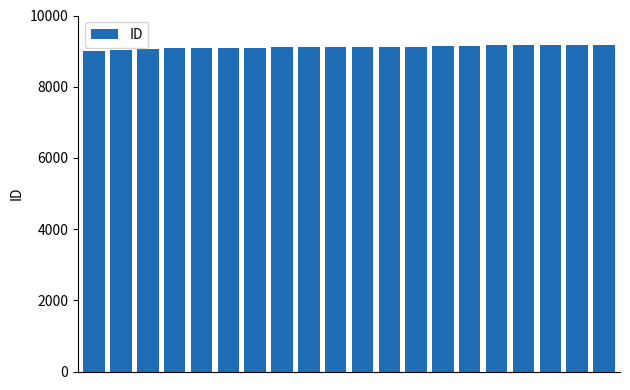

What is the smallest value displayed?

9016